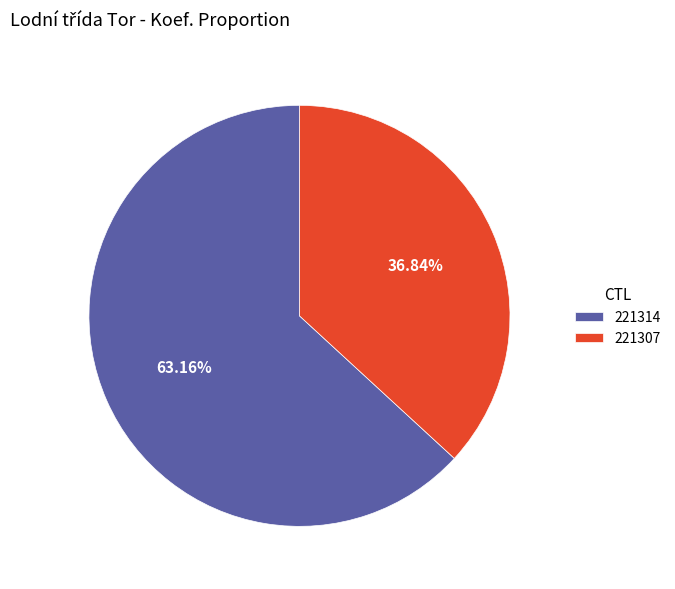

Which has a higher value, 221307 or 221314?

221314